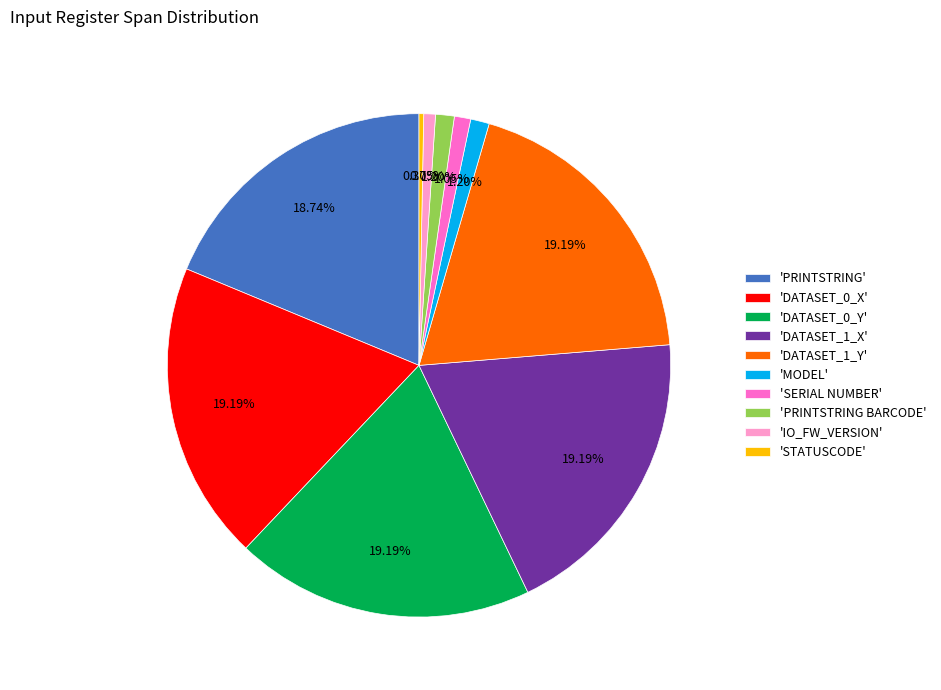

Does any single category account for the majority?

No